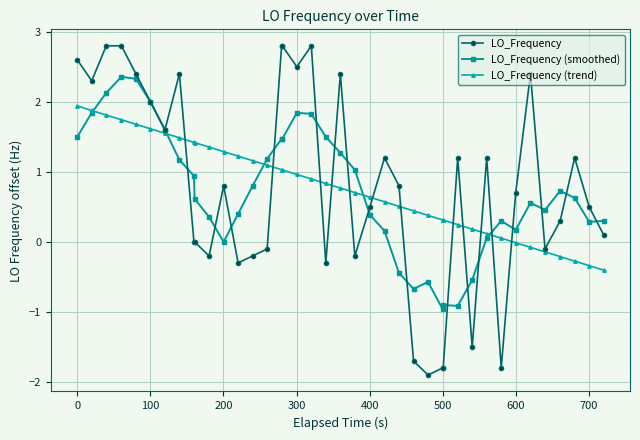

What is the value of the LO_Frequency (trend) point at the 6th from the left?

1.6